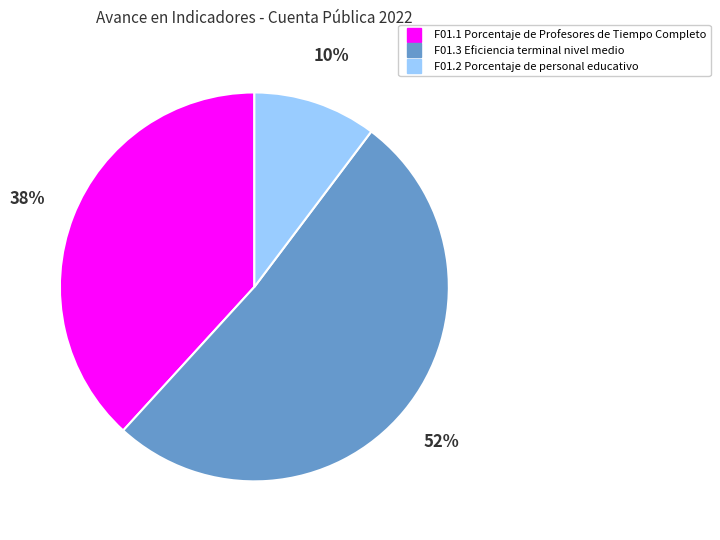

Combined, do F01.3 Eficiencia terminal nivel medio and F01.1 Porcentaje de Profesores de Tiempo Completo account for over 50%?

Yes